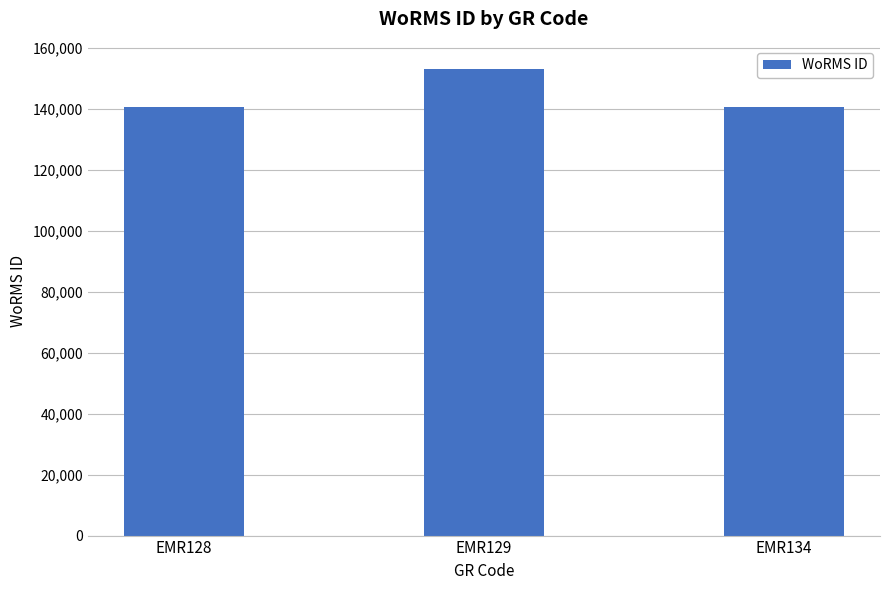

What is the average value?

144778